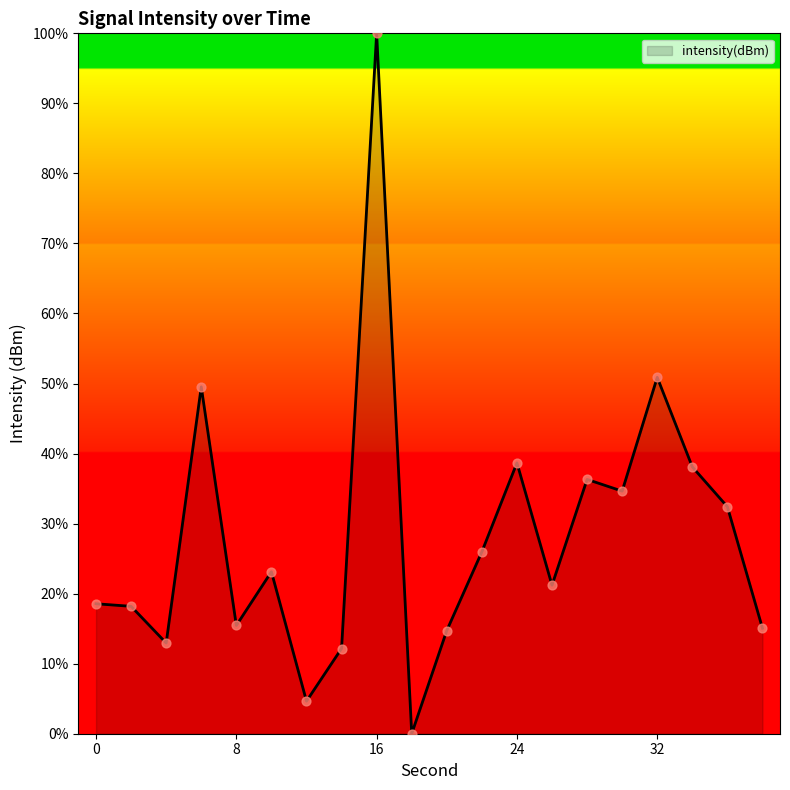

What is the greatest value displayed?

100.0